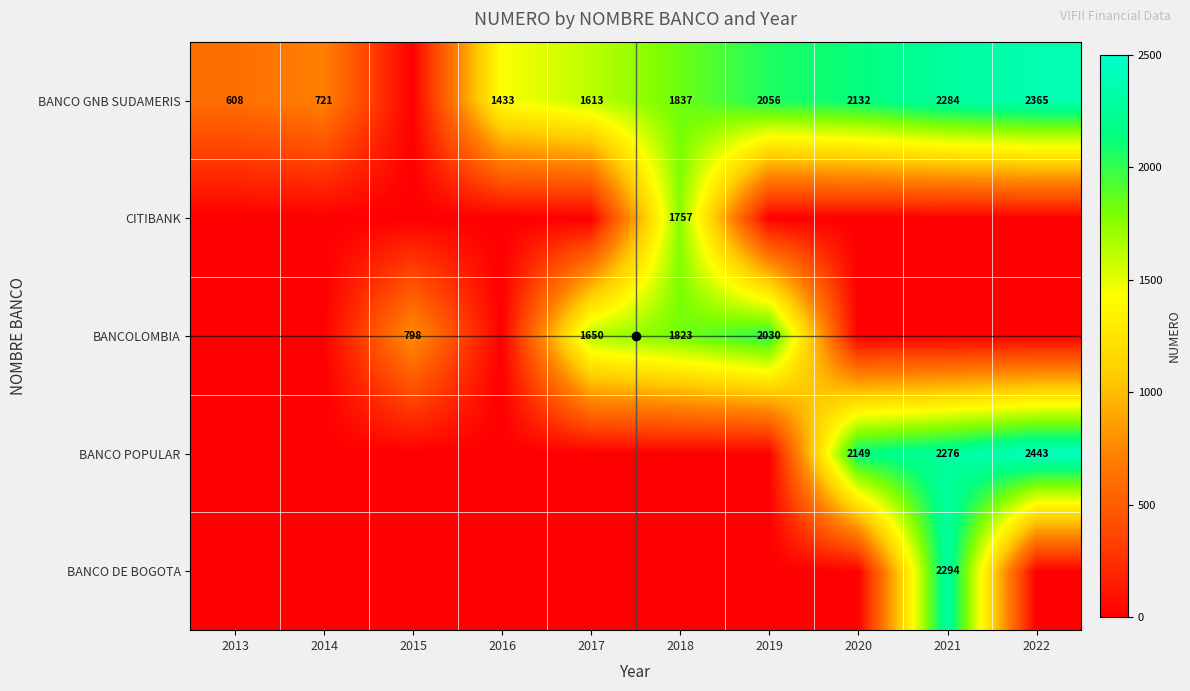

Is it true that BANCO POPULAR equals 2276 at 2021?

True